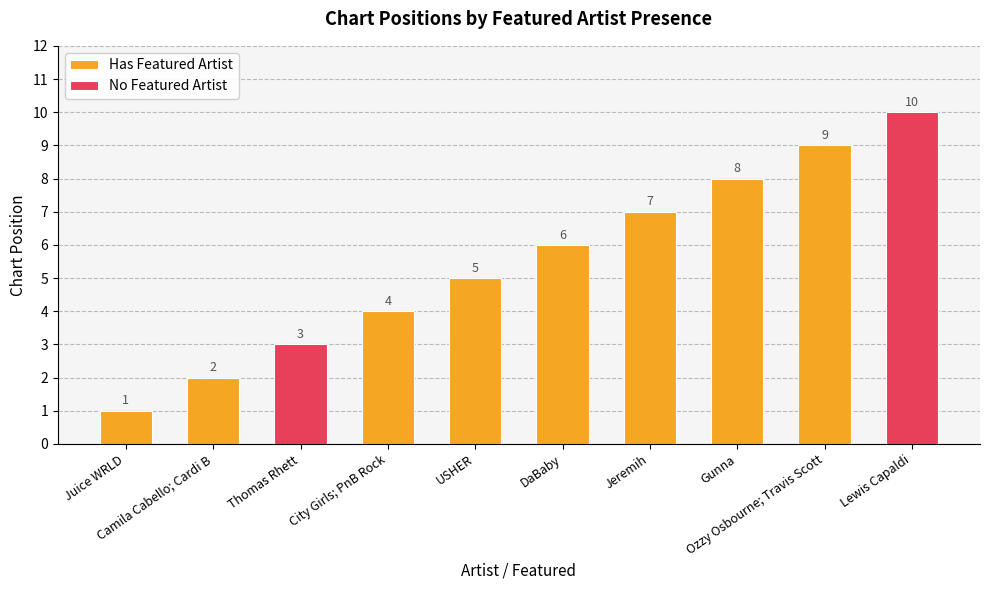

What is the highest value of the Has Featured Artist series?

9